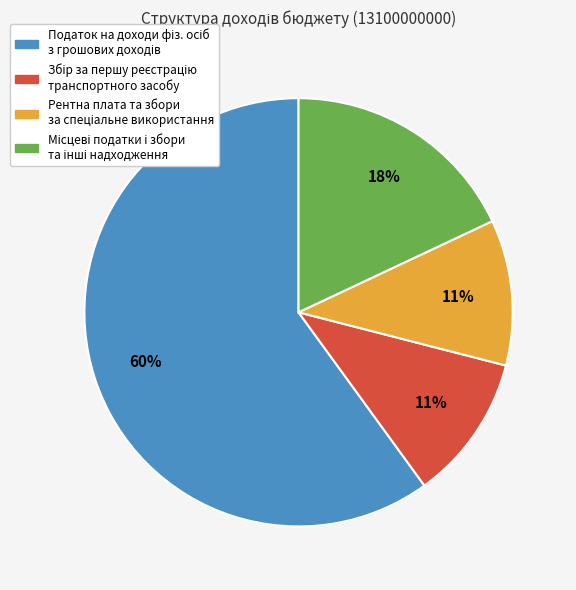

Does any single category account for the majority?

Yes